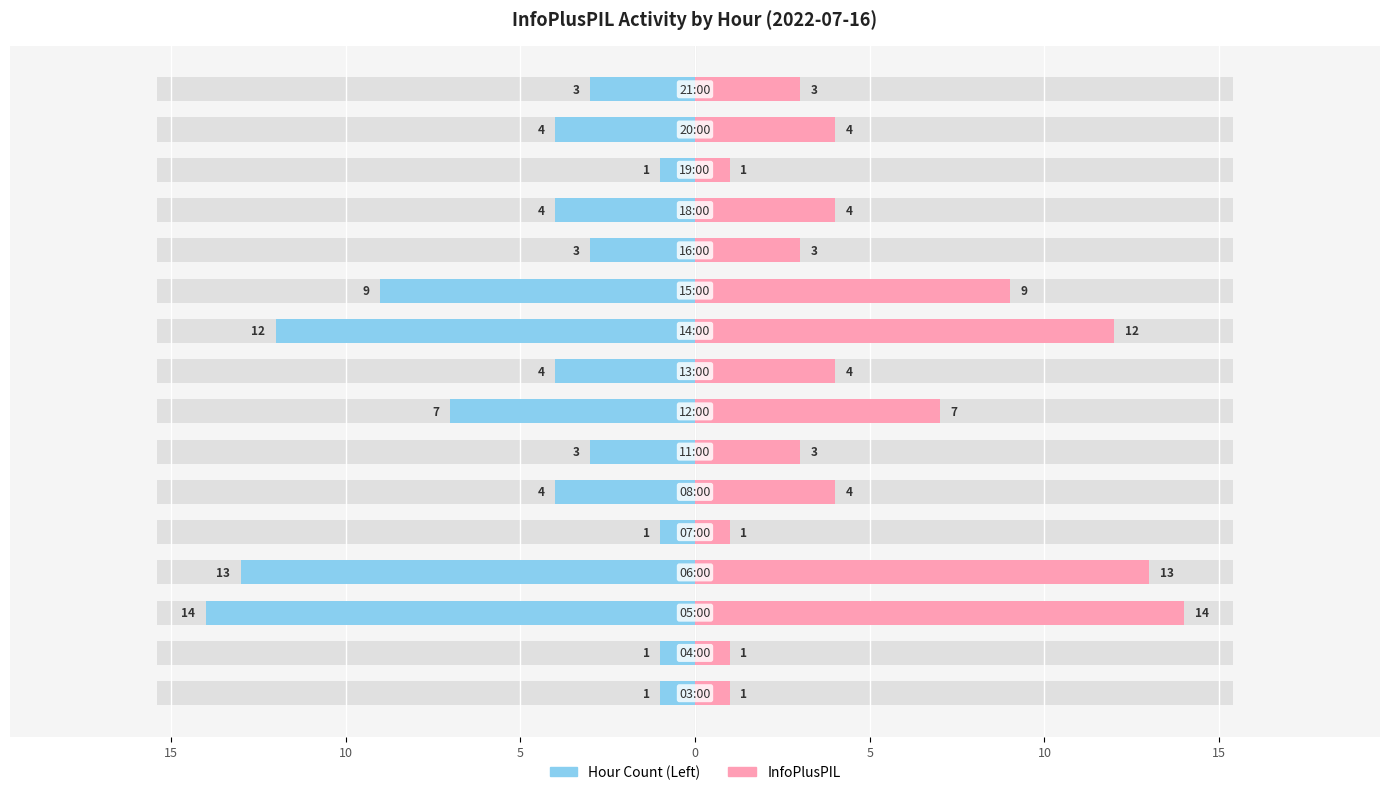

How many Hour Count (Left) values are between -7 and -1?

12